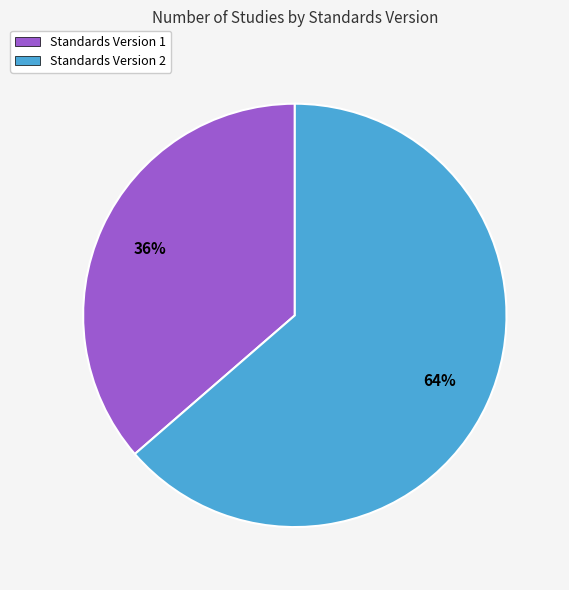

What percentage is the Standards Version 2 slice, to the nearest percent?

64%